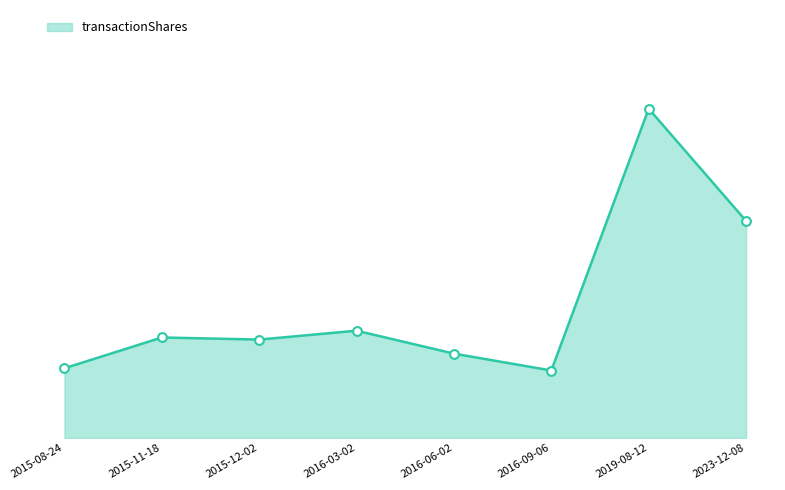

What is the ratio of the value at 2015-11-18 to the value at 2015-12-02?

1.0